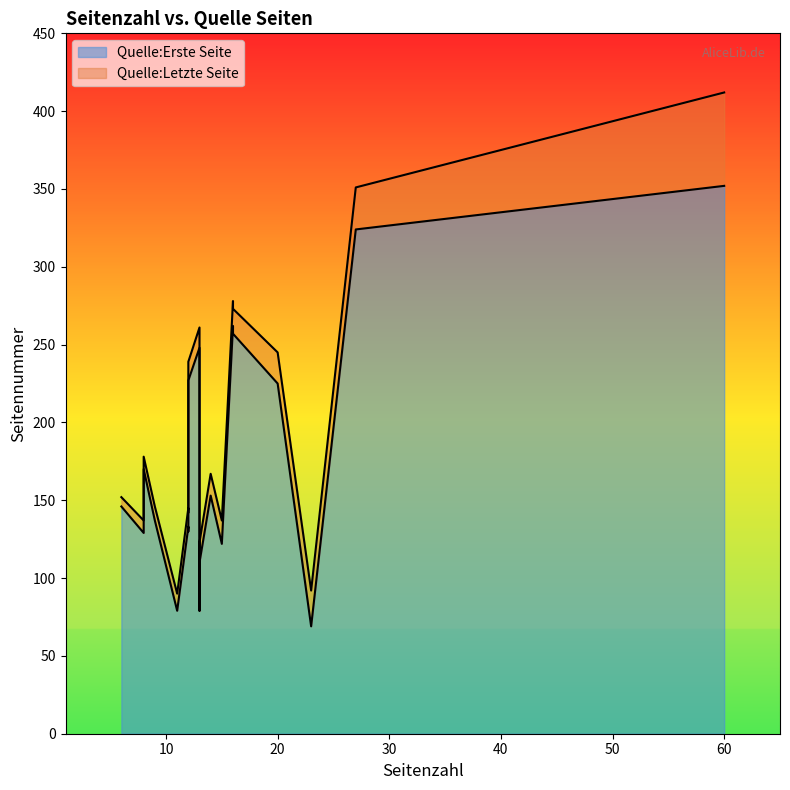

At which label is Quelle:Erste Seite closest to 210?

20